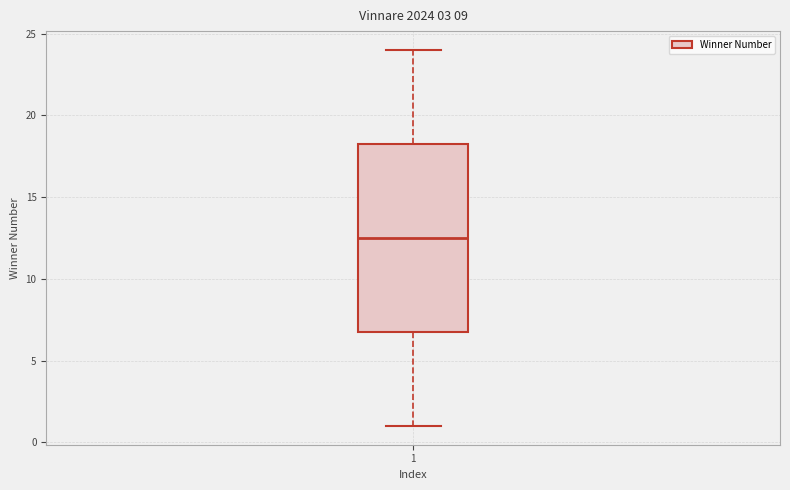

Where is the upper edge of the box at x = 1 on the y-axis? The values are not printed on the chart, so give them approximately, as read against the axis.

18.5